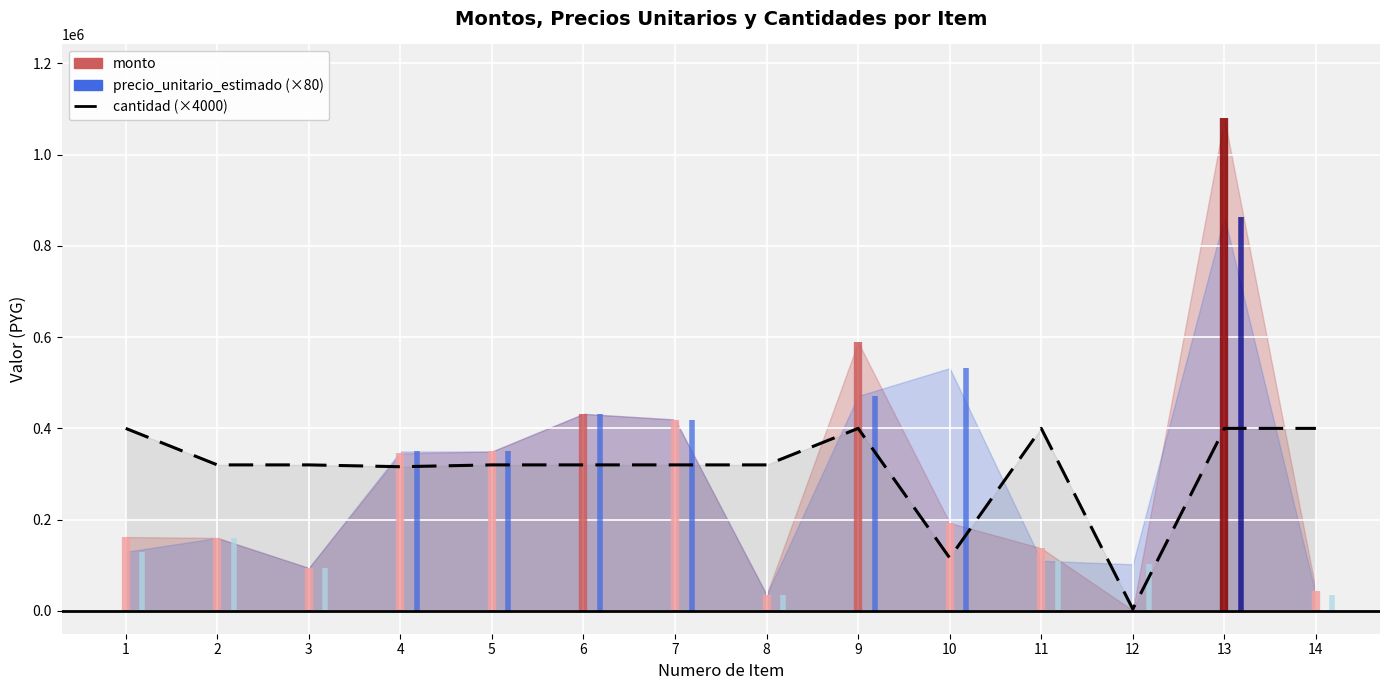

What is the minimum value shown in the chart?

4000